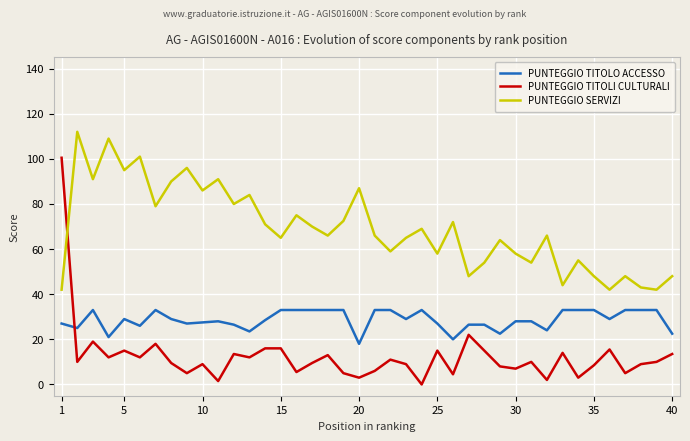

Which series has the largest total across all categories?

PUNTEGGIO SERVIZI